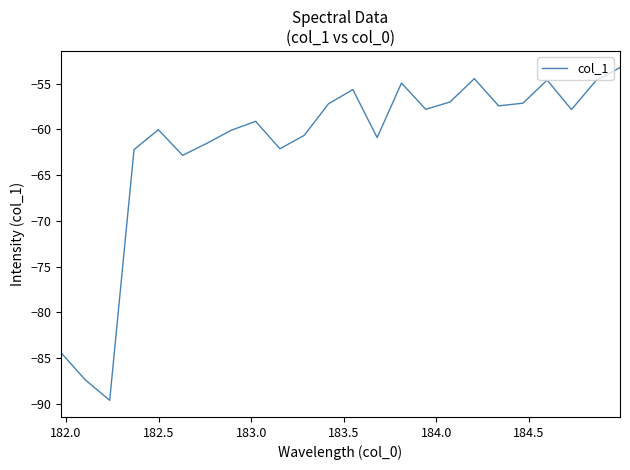

What is the greatest value displayed?

-53.2